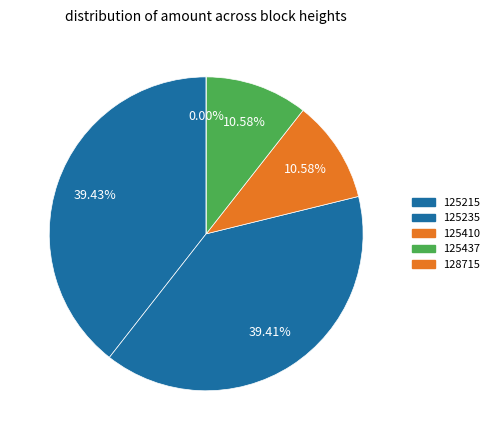

What is the change in value from 128715 to 125410?

+508.7